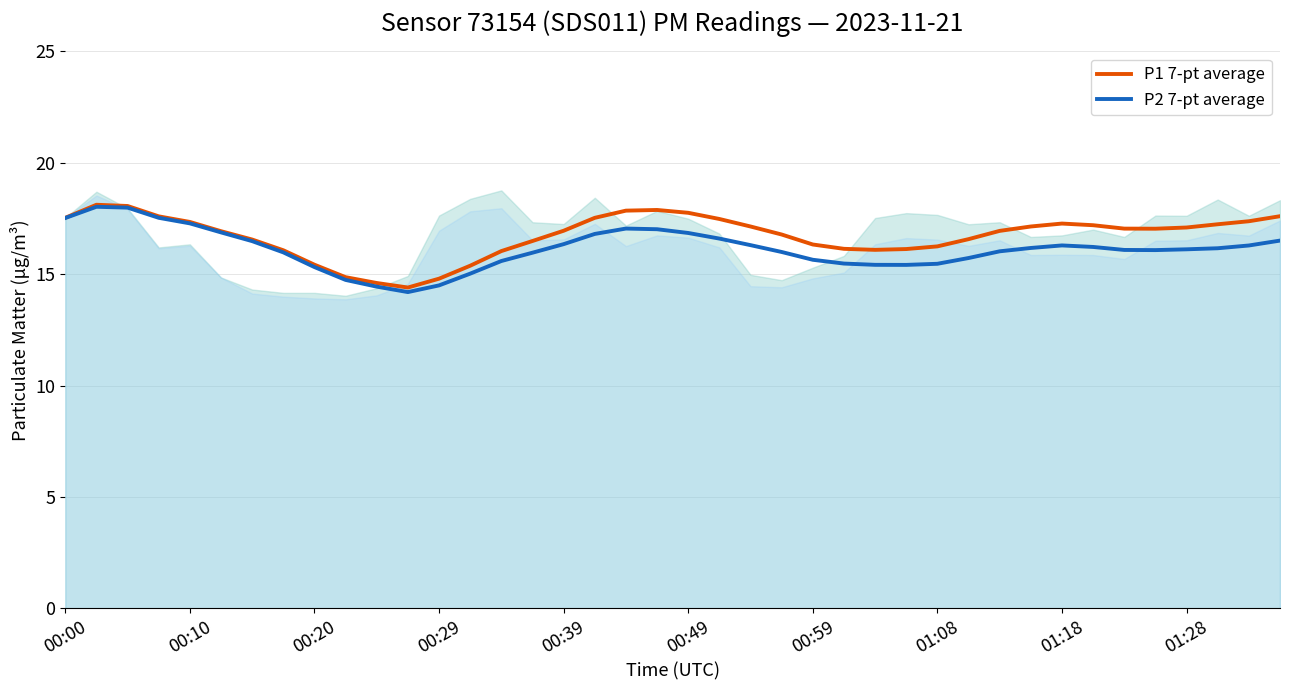

Which series changed the most between 13 and 34?

P1 7-pt average